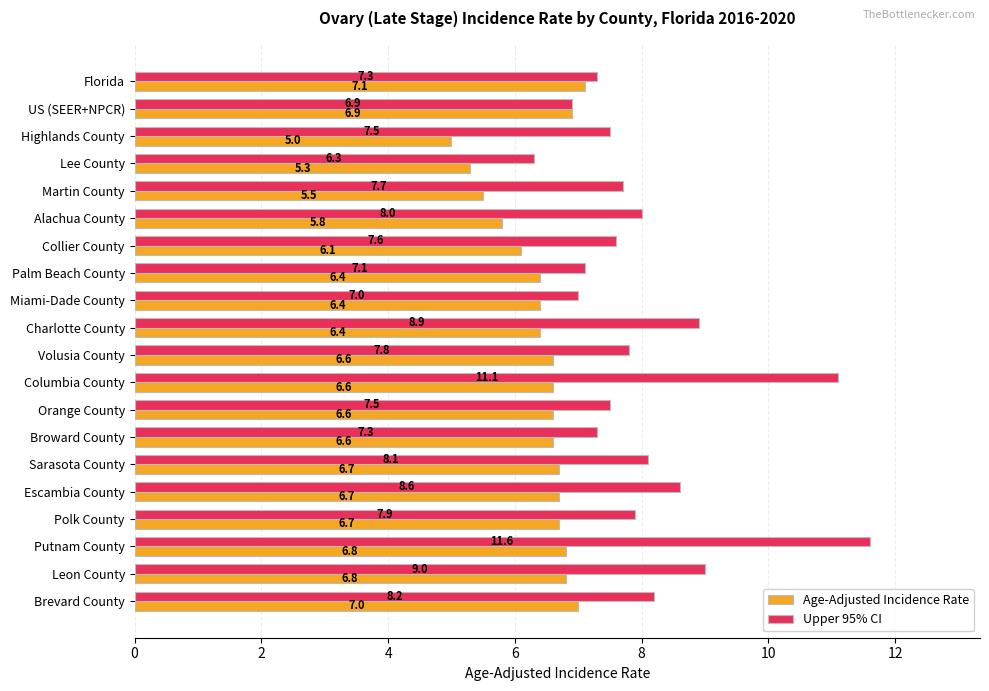

Which series has the widest spread of values?

Upper 95% CI